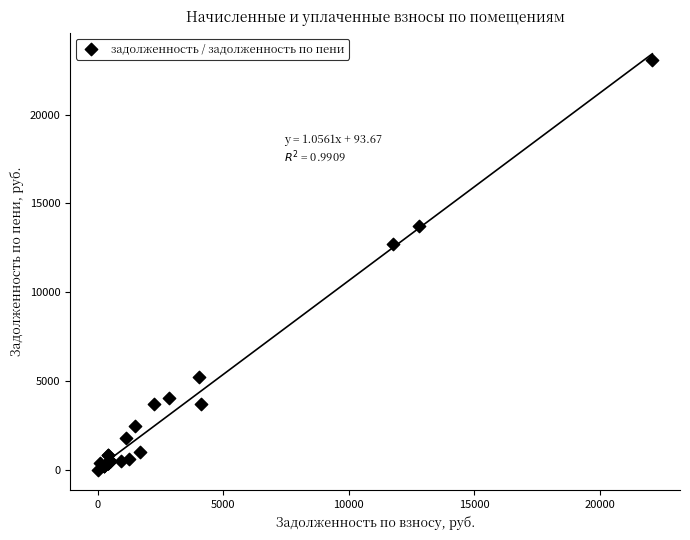

What Y value in the scatter plot is closest to 11528?

12704.3